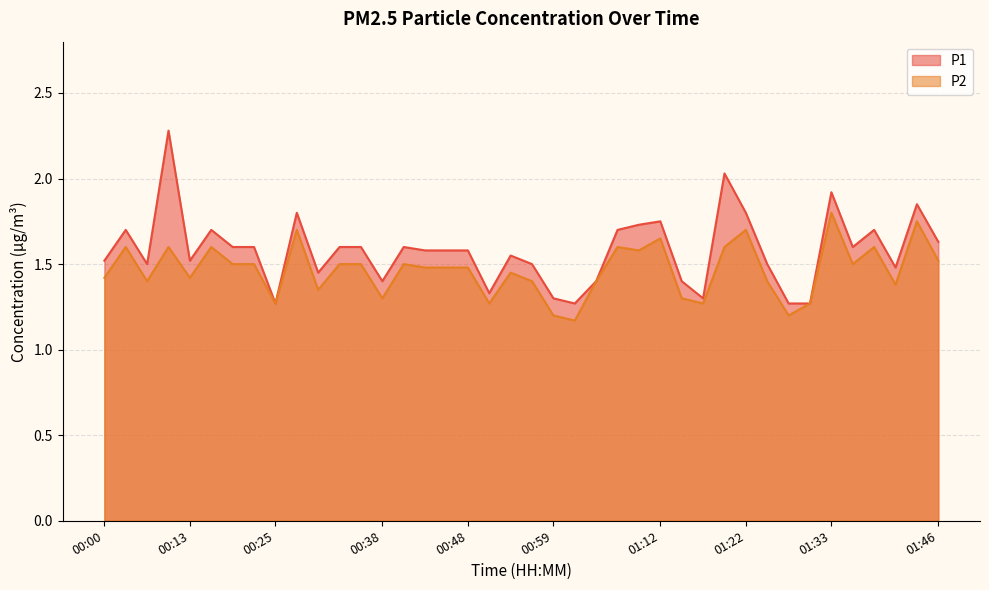

In P1, how many points are higher than both neighbors (excluding endpoints)?

11